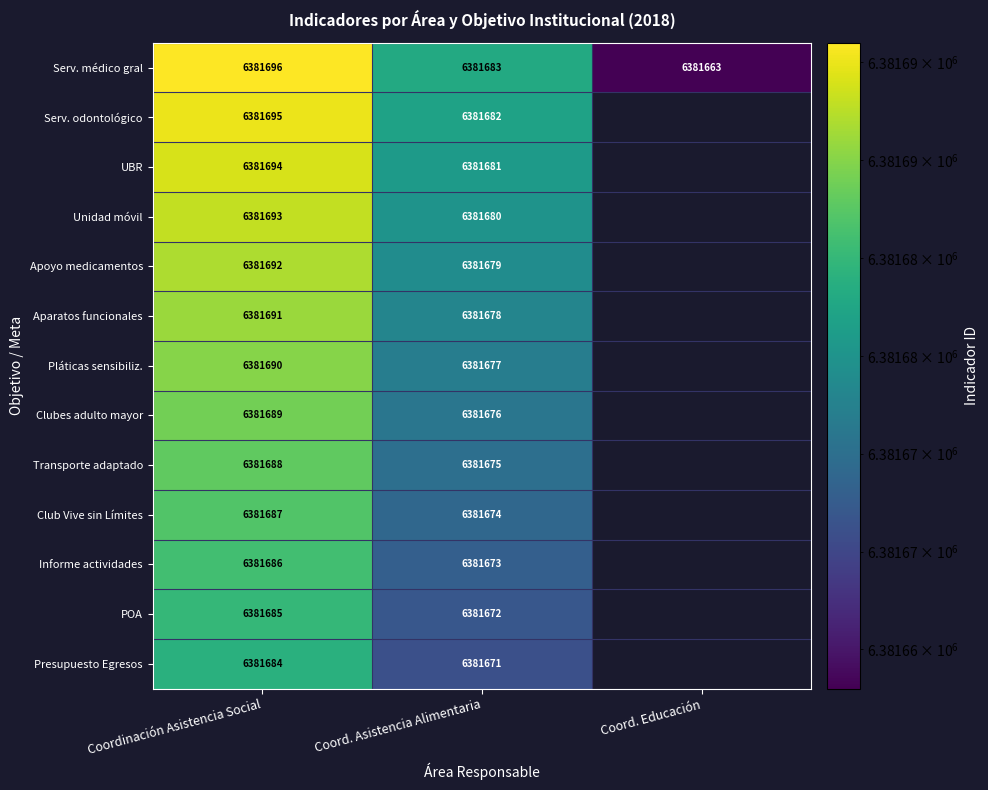

At which category does the chart reach its peak across all series?

Coordinación Asistencia Social